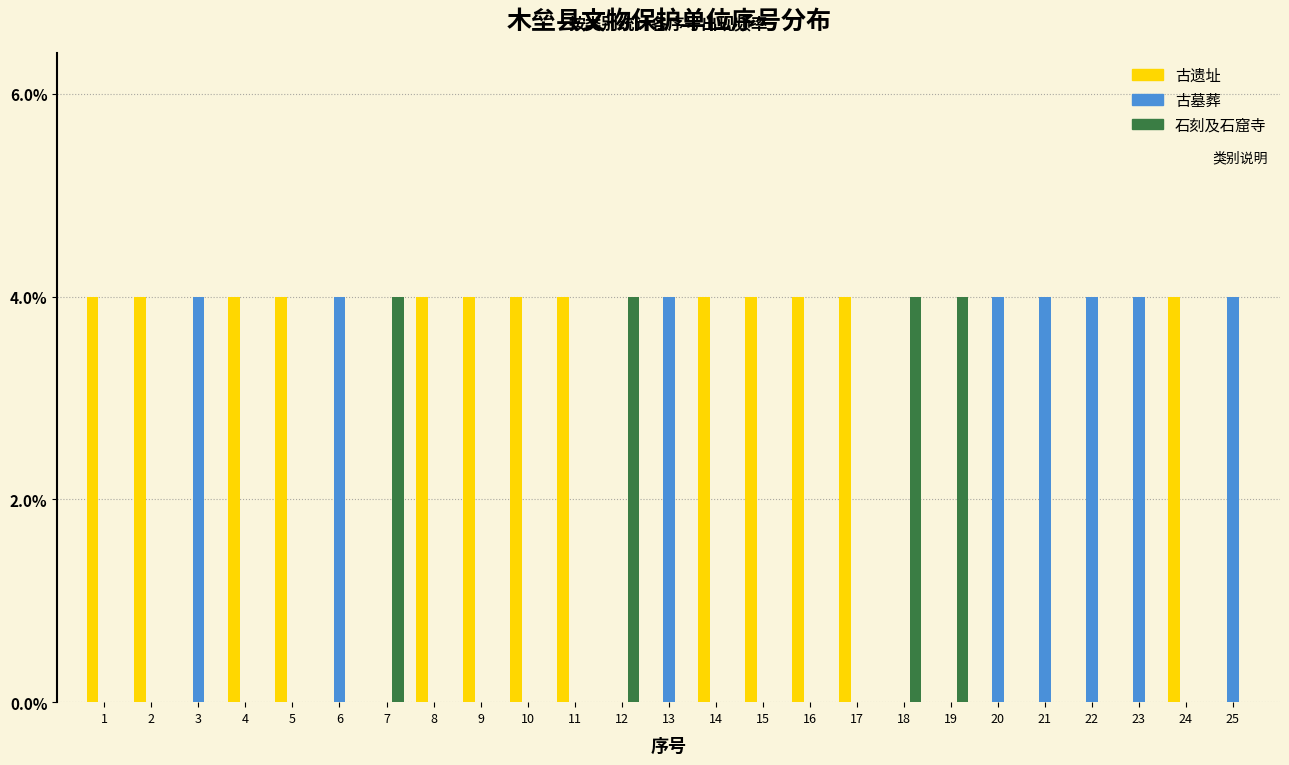

What are all the series names shown in the legend?

古遗址, 古墓葬, 石刻及石窟寺